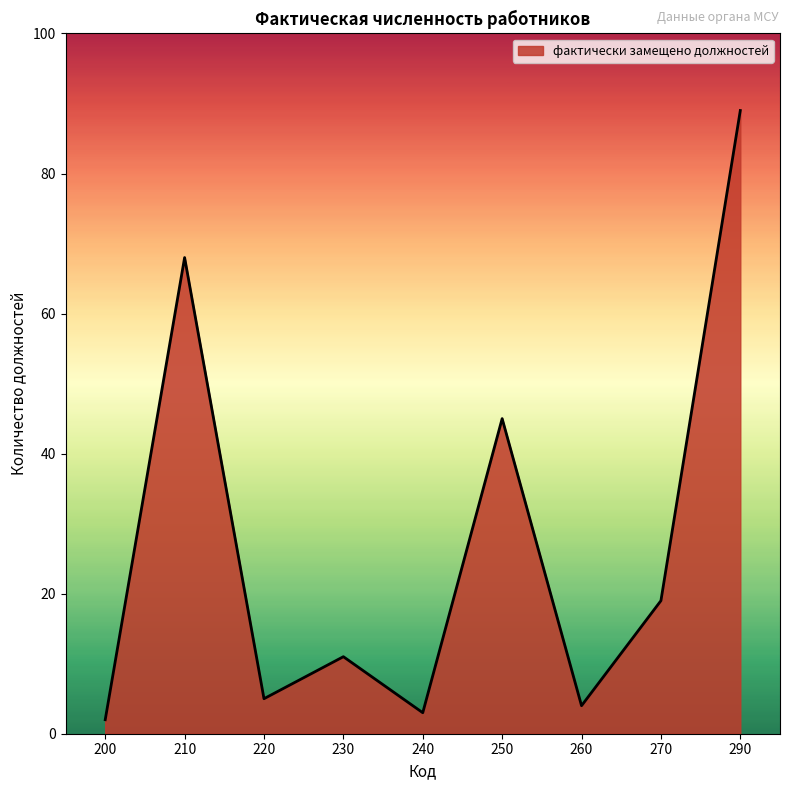

Does the chart display data point markers on the line(s)?

No